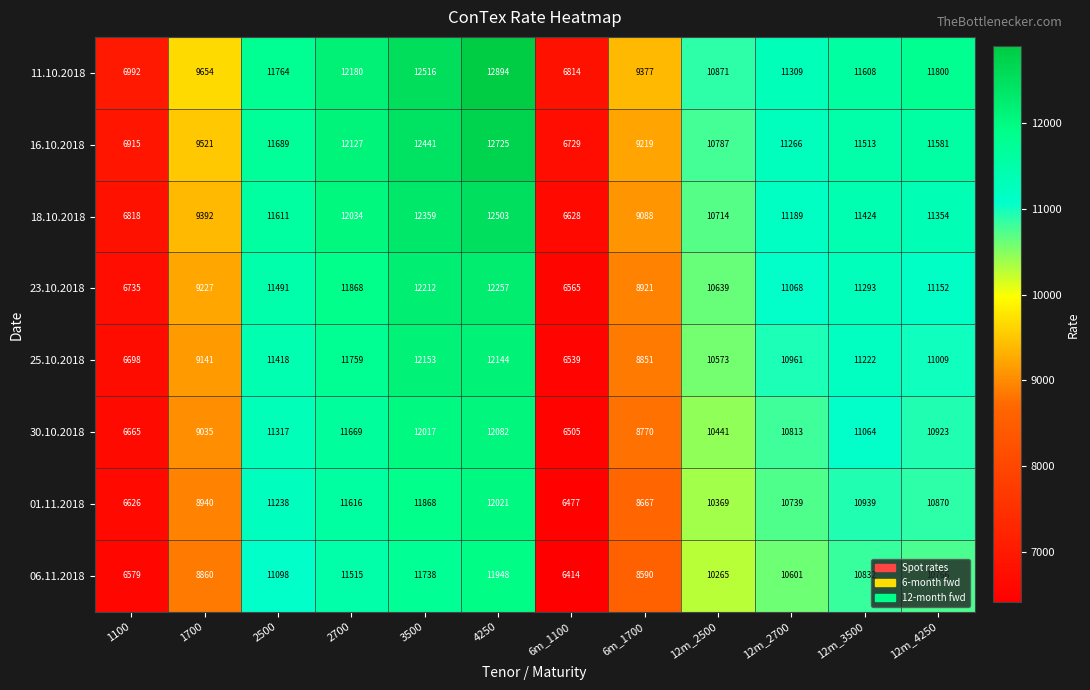

What is the difference between the maximum and second lowest values in the 18.10.2018 series?

5685